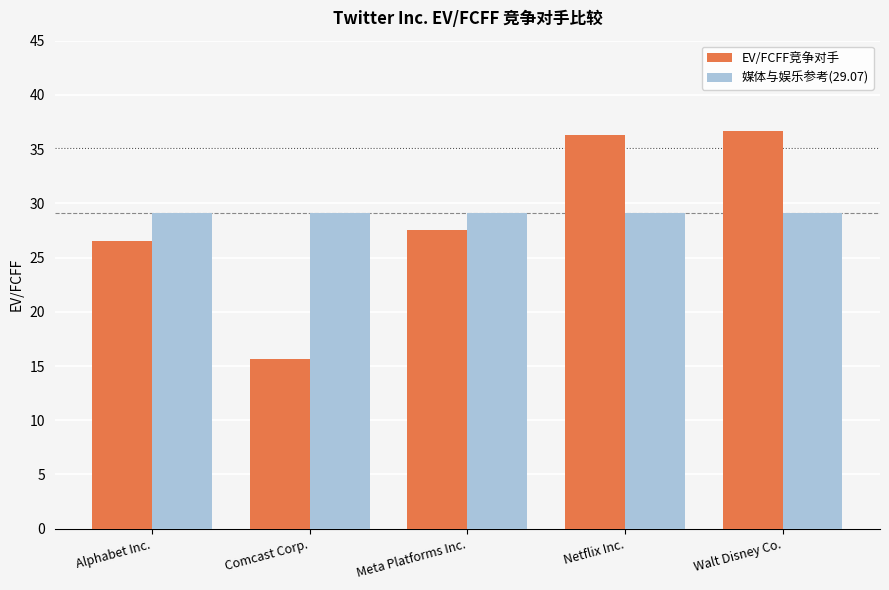

What is the total value across all series at Netflix Inc.?

65.4